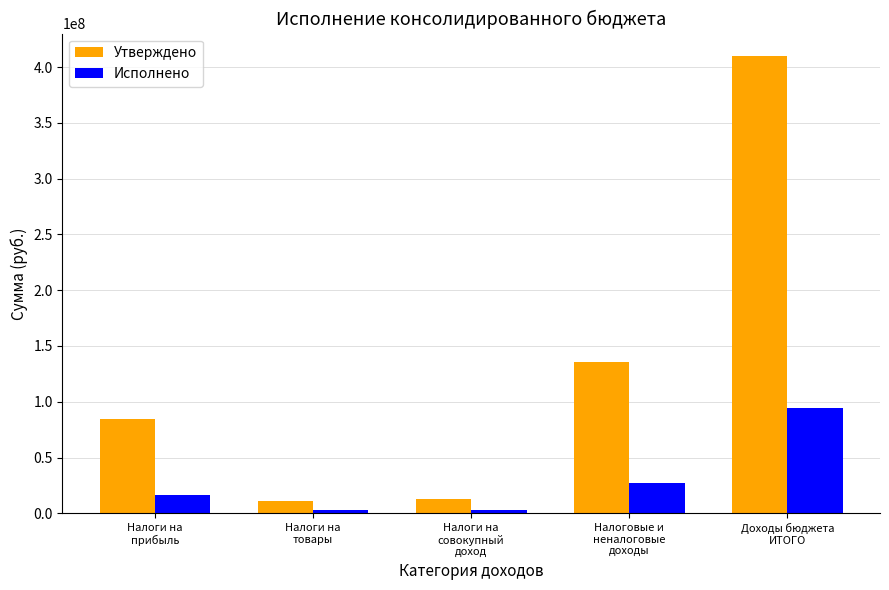

How many data points in Утверждено are less than 84697300?

2